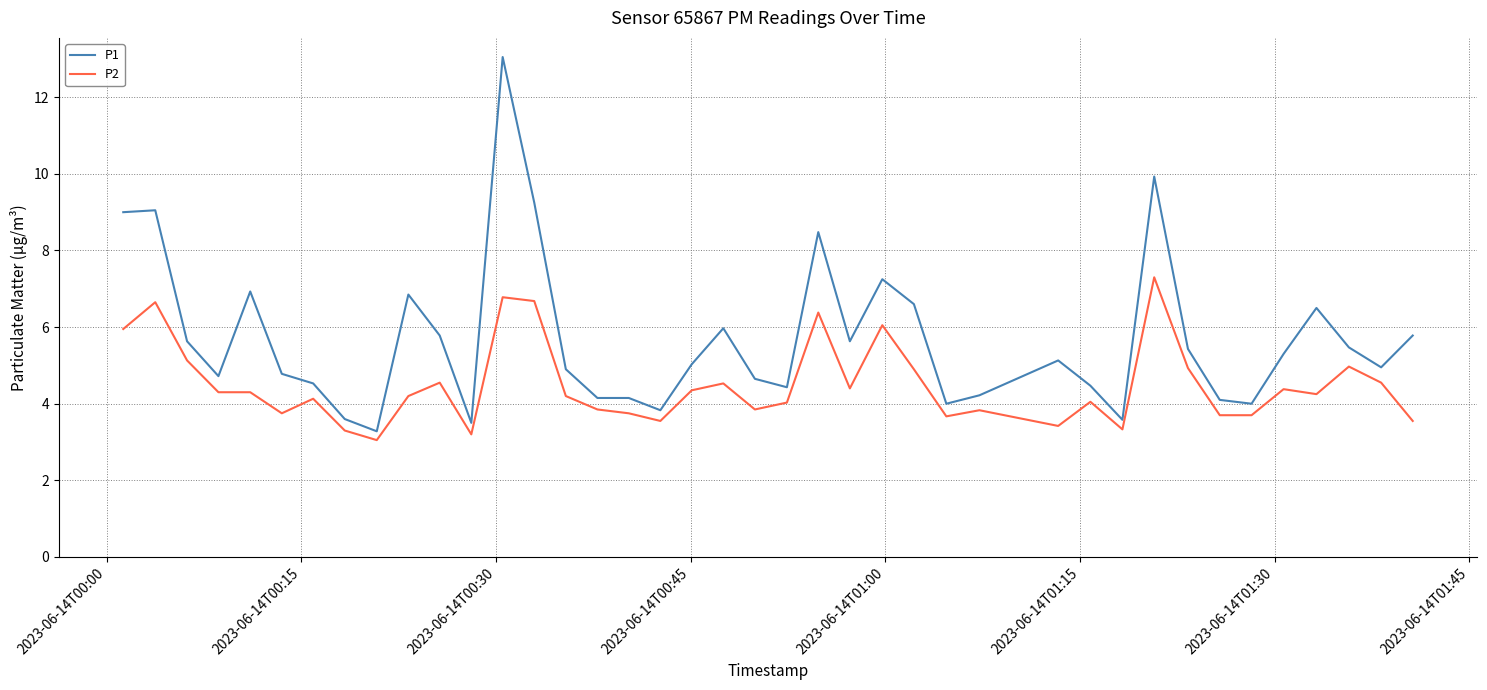

Which series has the largest total across all categories?

P1